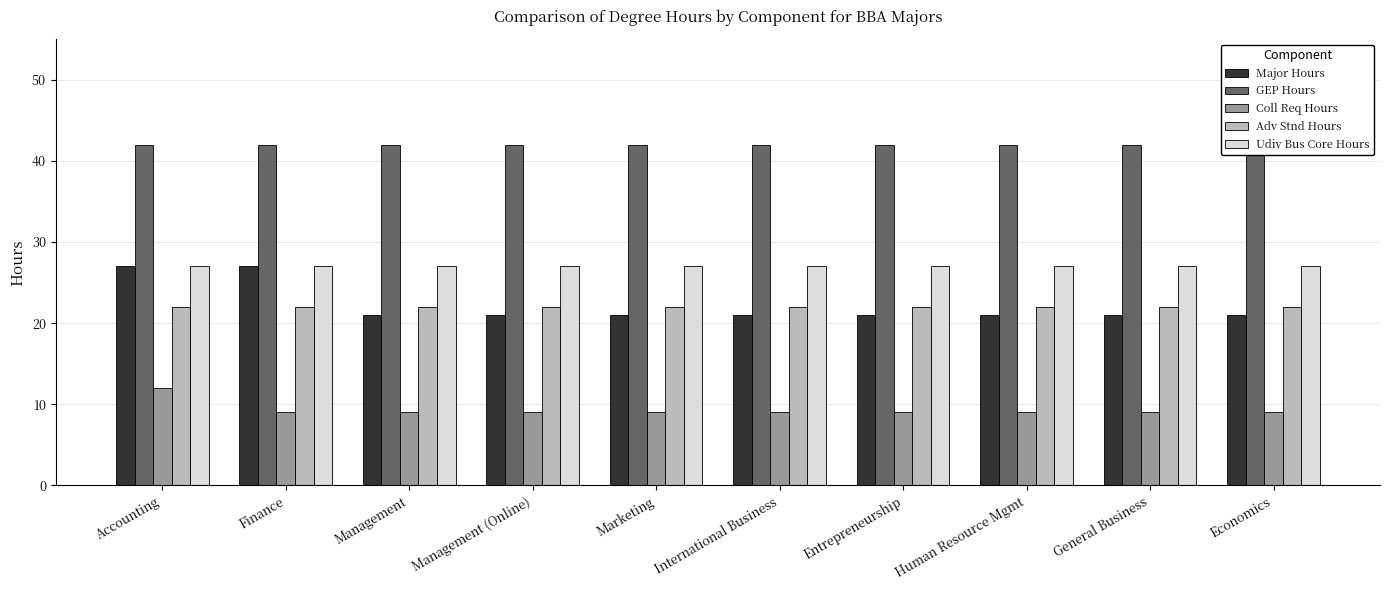

At which category is the sum across all series the highest?

Accounting